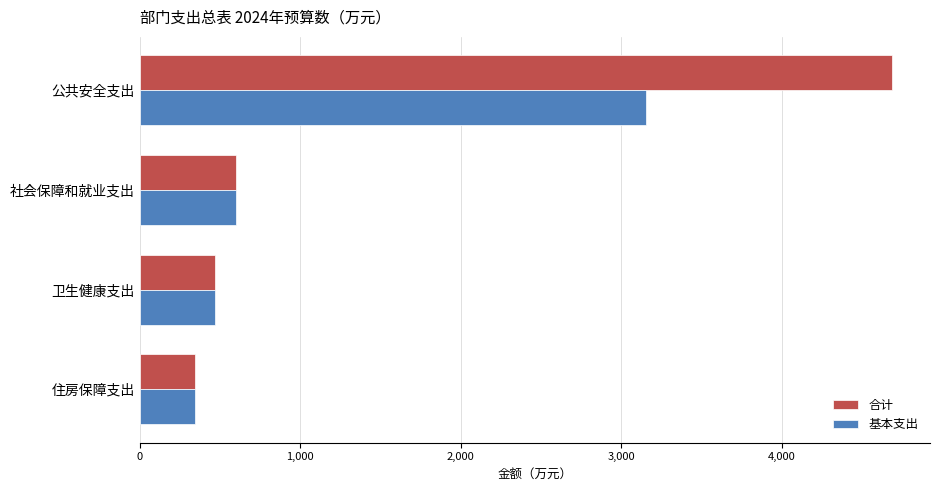

Which series has the largest total across all categories?

合计